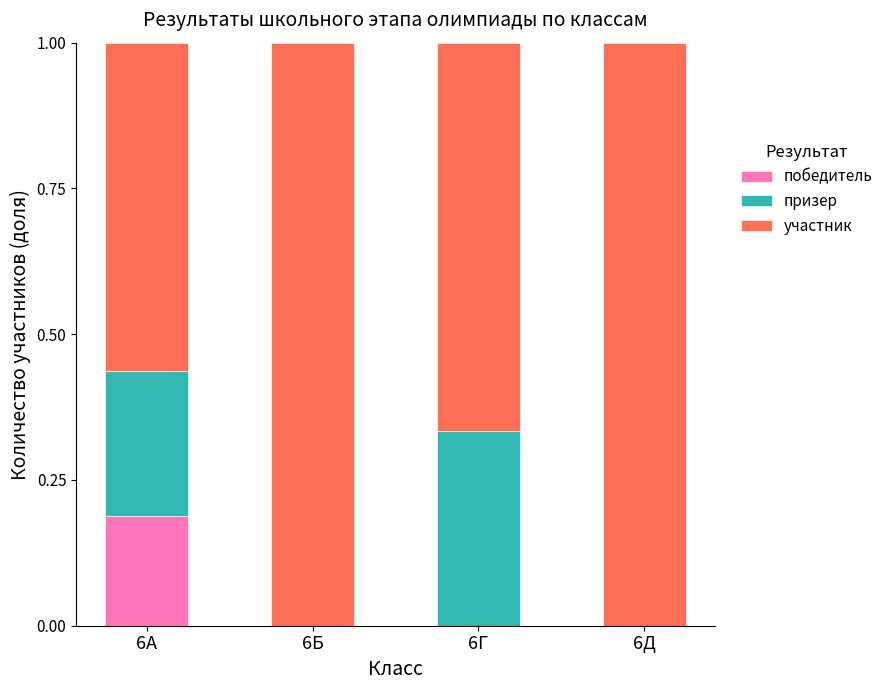

What is the total value across all series at 6Г?

1.0